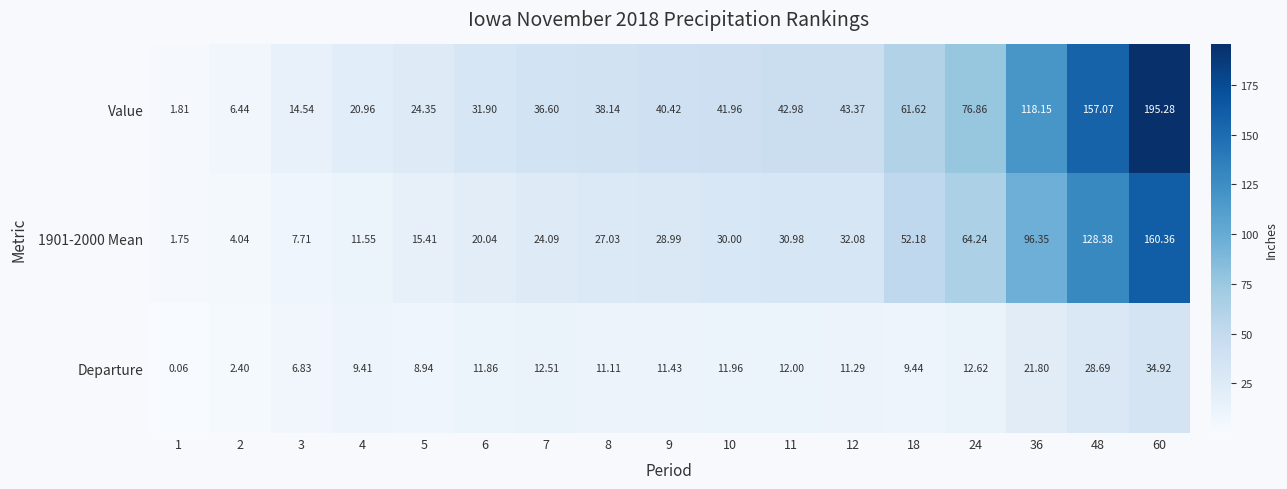

Is the value of 1901-2000 Mean at 12 greater than the value of Departure at 11?

Yes